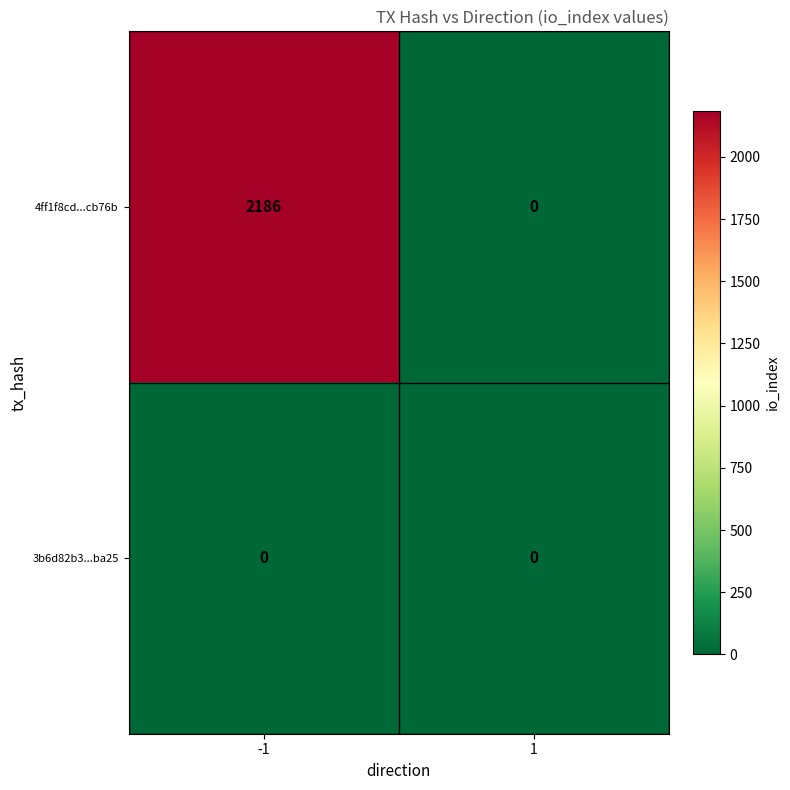

Reading left to right, what are all the values shown in this chart?

4ff1f8cd...cb76b: -1=2186	1=0
3b6d82b3...ba25: -1=0	1=0